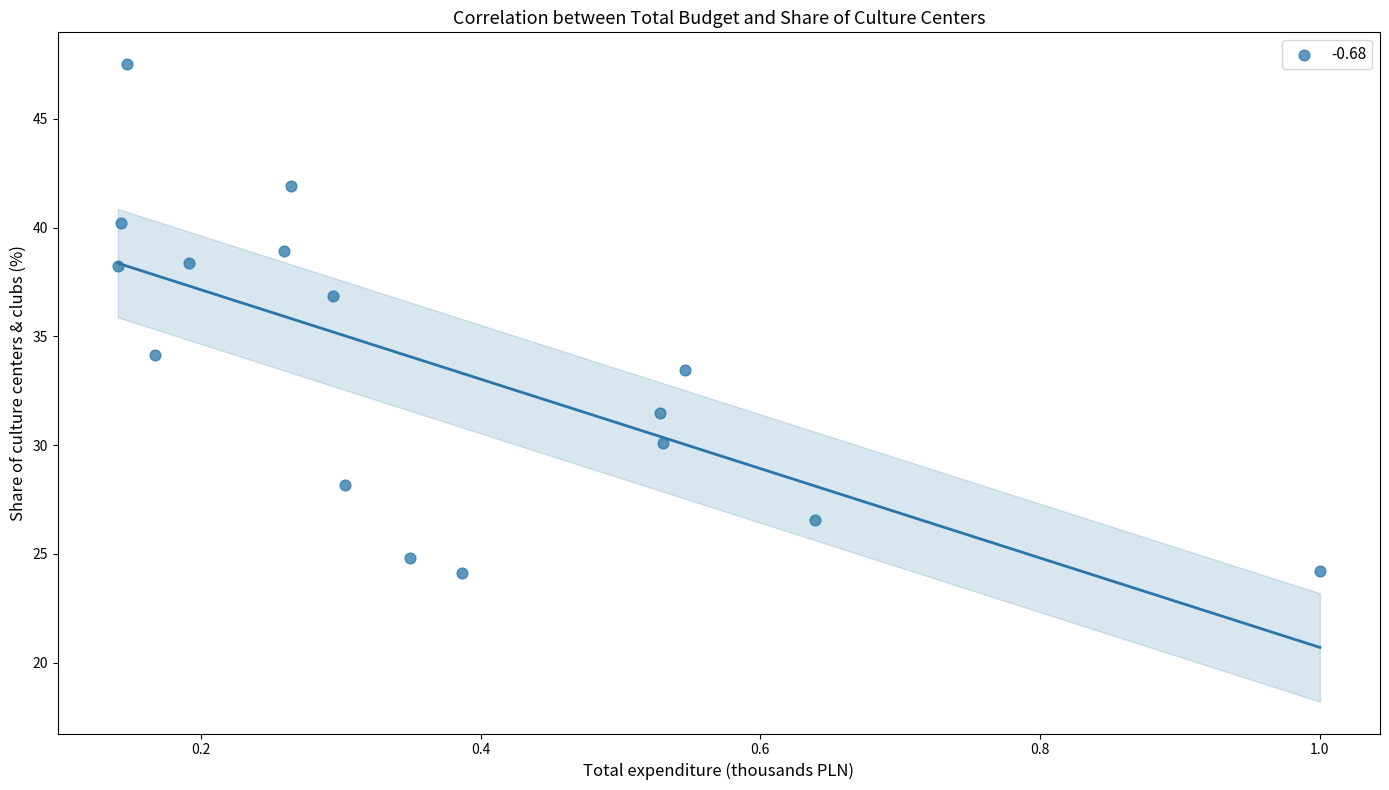

What Y value in the scatter plot is closest to 35?

34.1